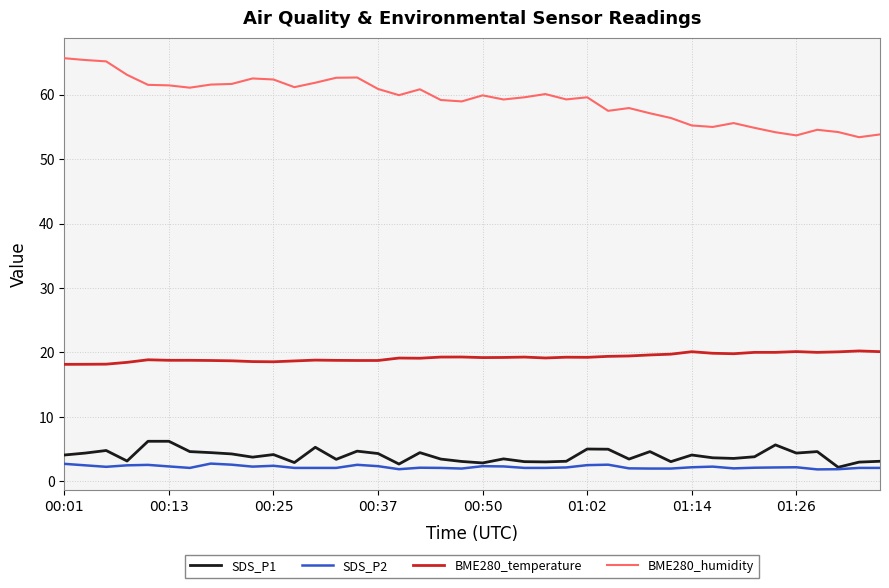

What is the highest value of the SDS_P1 series?

6.2